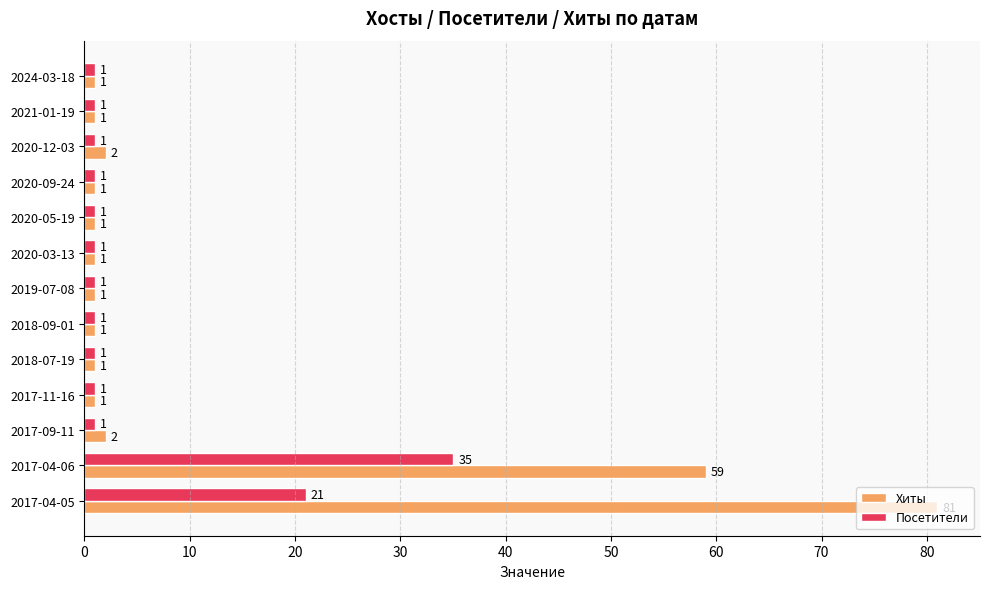

Which series changed the most between 2020-12-03 and 2017-04-05?

Хиты